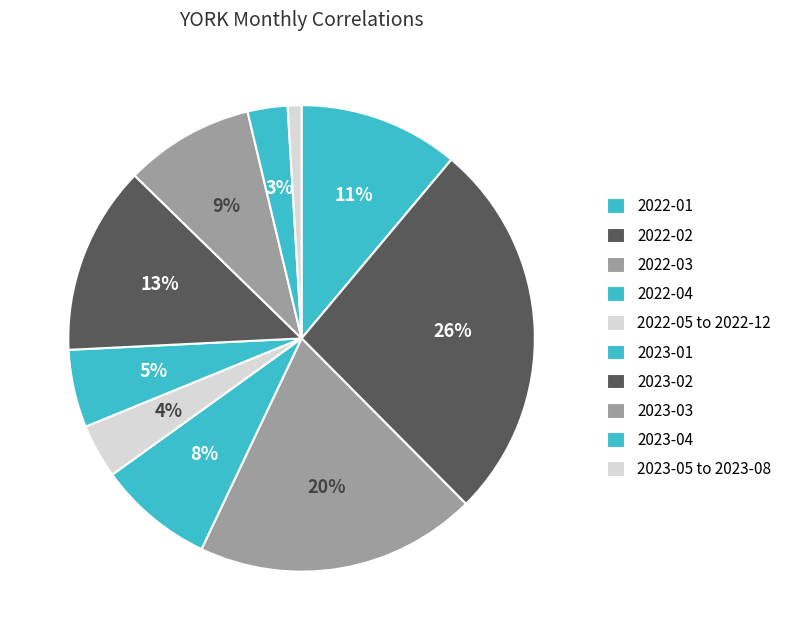

Count the number of slices in the pie.

10